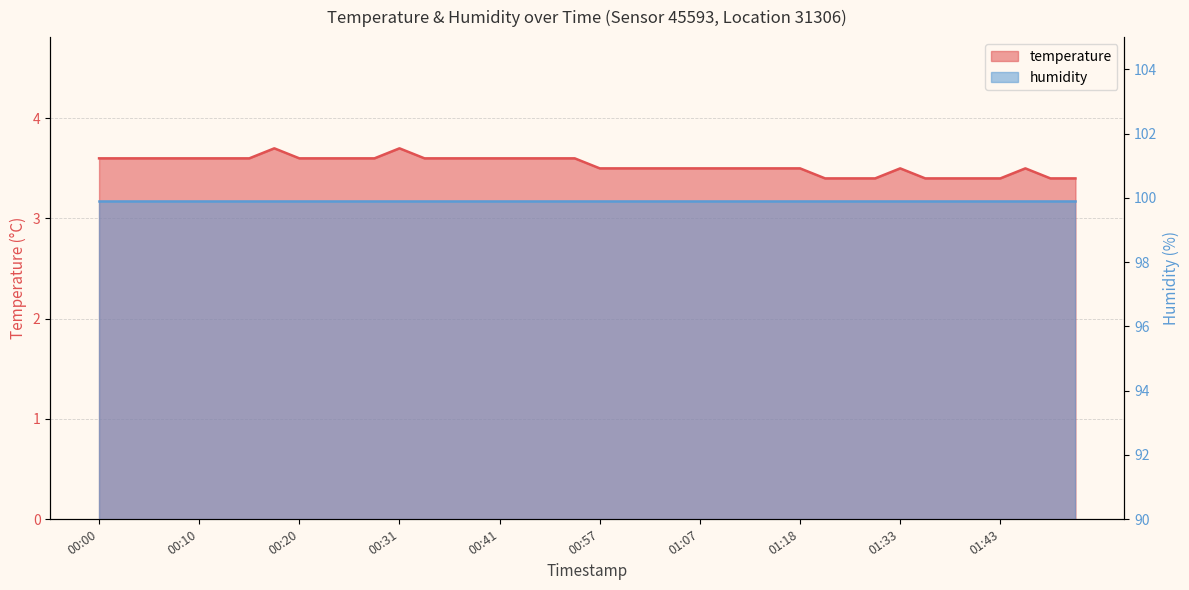

Reading left to right, transcribe all the data shown in this chart.

3.6	3.6	3.6	3.6	3.6	3.6	3.6	3.7	3.6	3.6	3.6	3.6	3.7	3.6	3.6	3.6	3.6	3.6	3.6	3.6	3.5	3.5	3.5	3.5	3.5	3.5	3.5	3.5	3.5	3.4	3.4	3.4	3.5	3.4	3.4	3.4	3.4	3.5	3.4	3.4